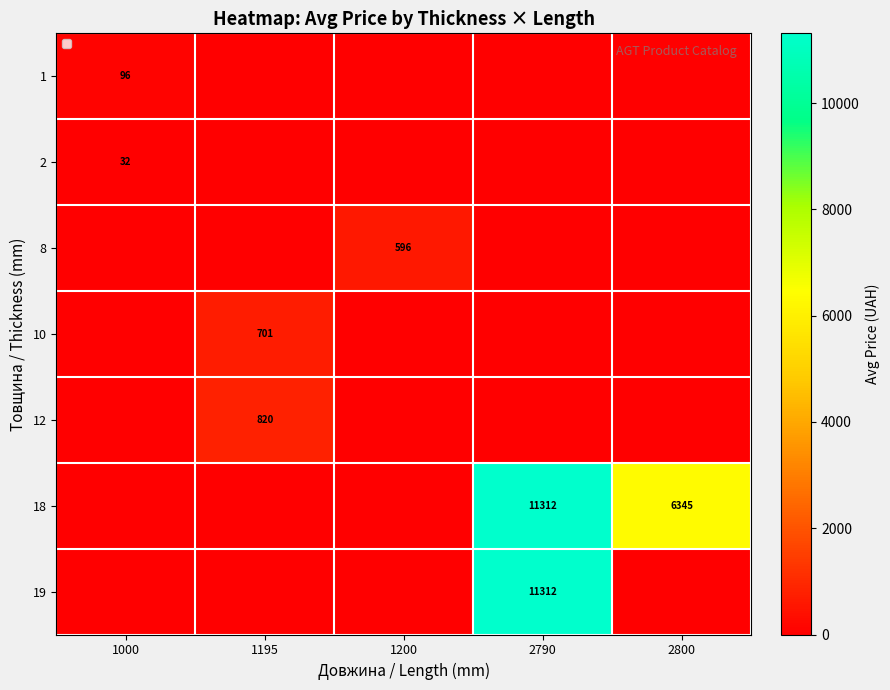

Is the value of 2 at 2800 greater than the value of 1 at 1195?

No